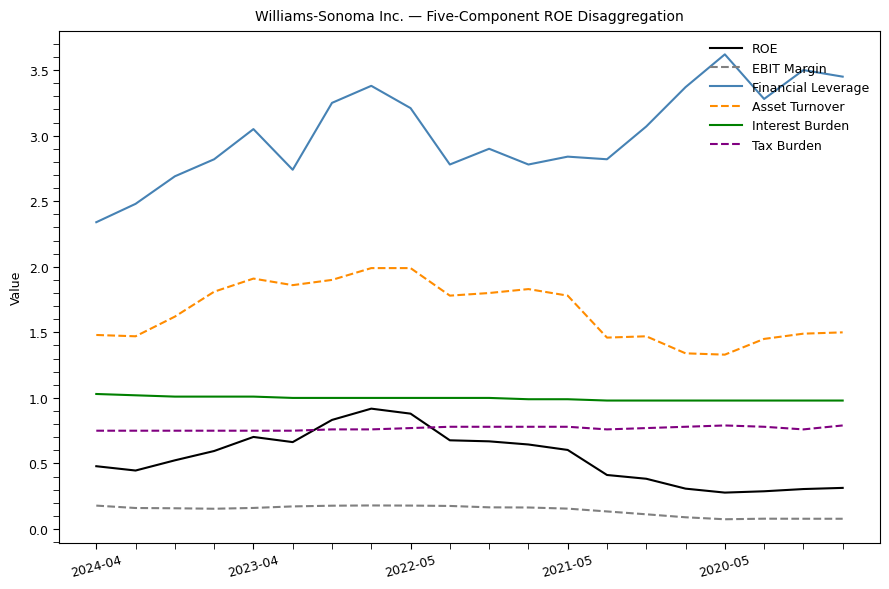

Which series has the largest total across all categories?

Financial Leverage